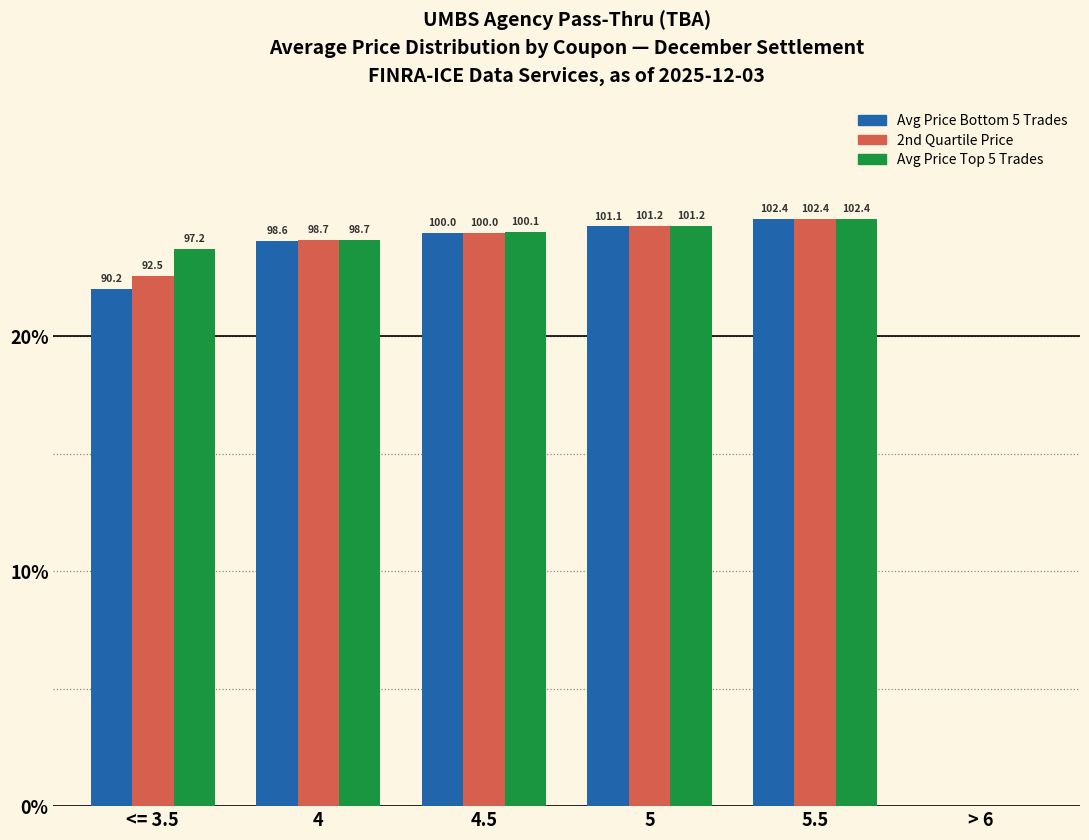

Are the bars horizontal?

No